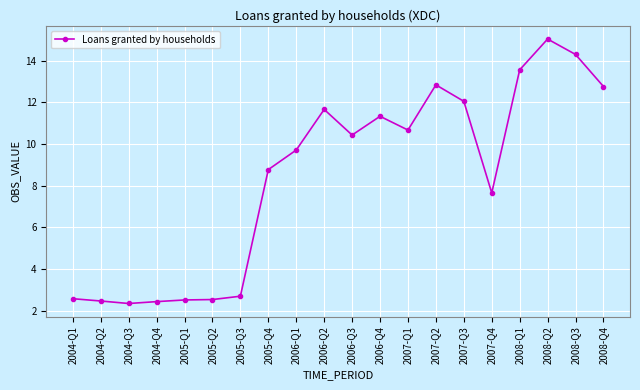

What is the greatest value displayed?

15.0